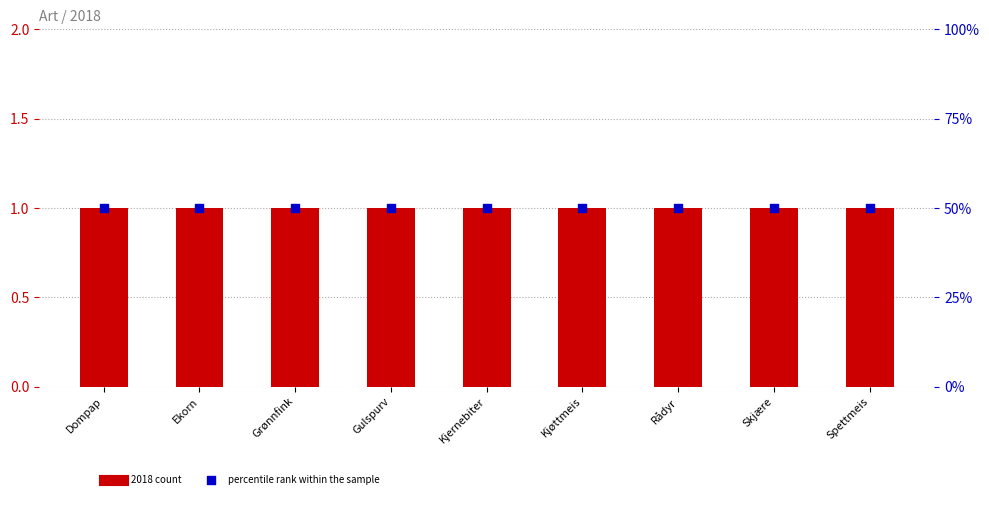

Which series contains the highest Y value?

percentile rank within the sample